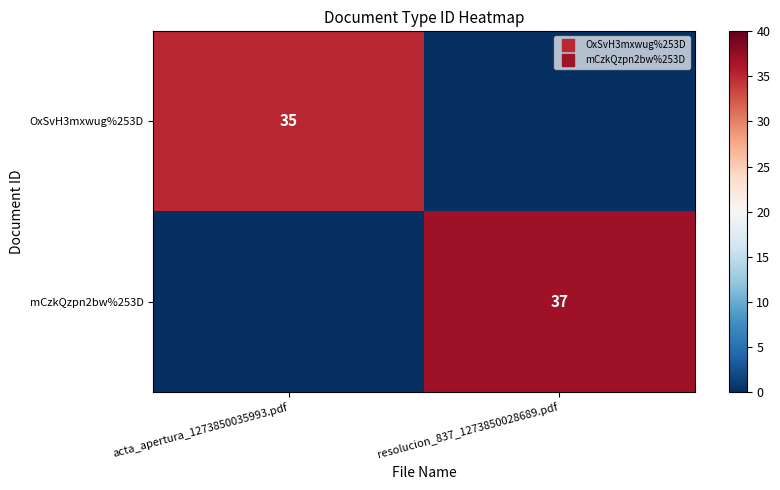

Between acta_apertura_1273850035993.pdf and resolucion_837_1273850028689.pdf, which series saw the biggest shift?

mCzkQzpn2bw%253D